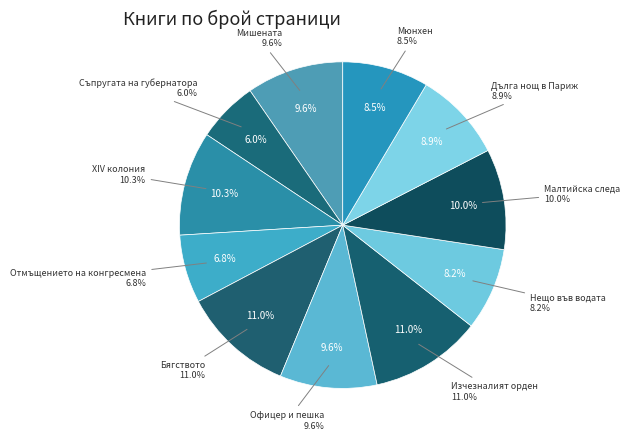

The XIV колония slice represents 19% of the pie. True or false?

False